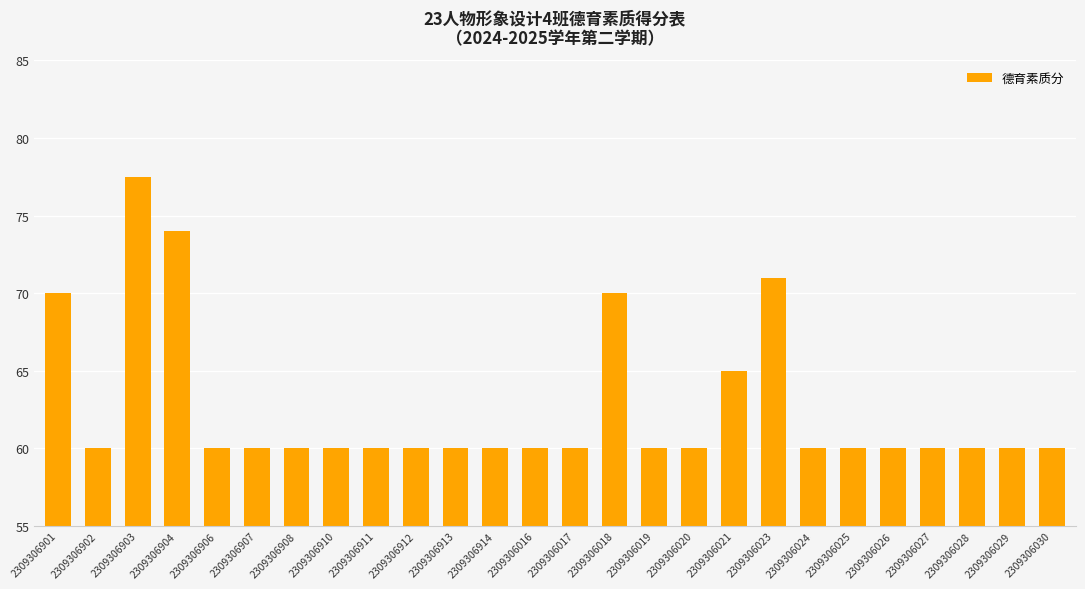

What is the value of the 10th bar from the left?

60.0